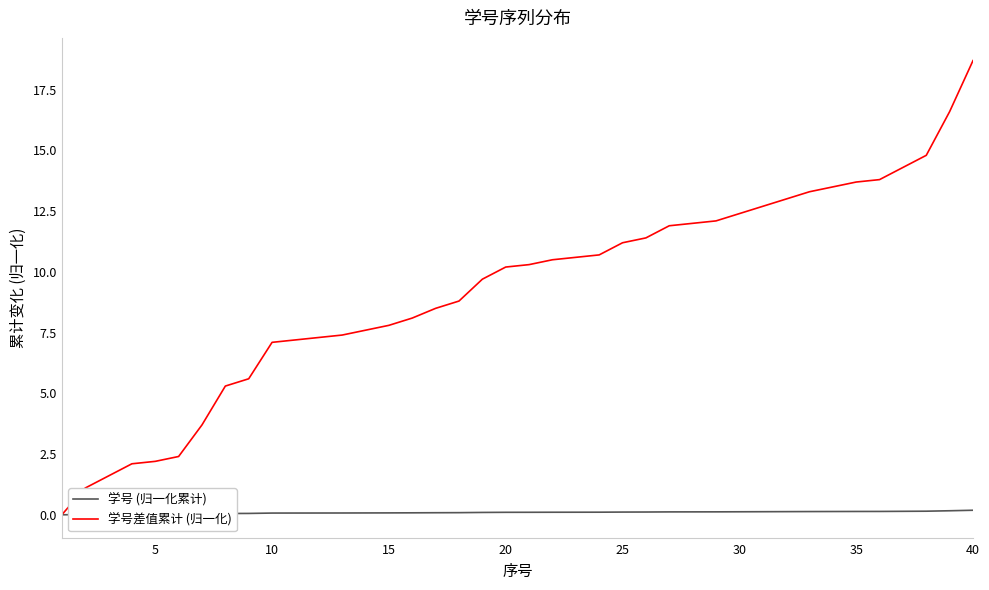

Rank the series by their average value, from highest to lowest.

学号差值累计 (归一化), 学号 (归一化累计)